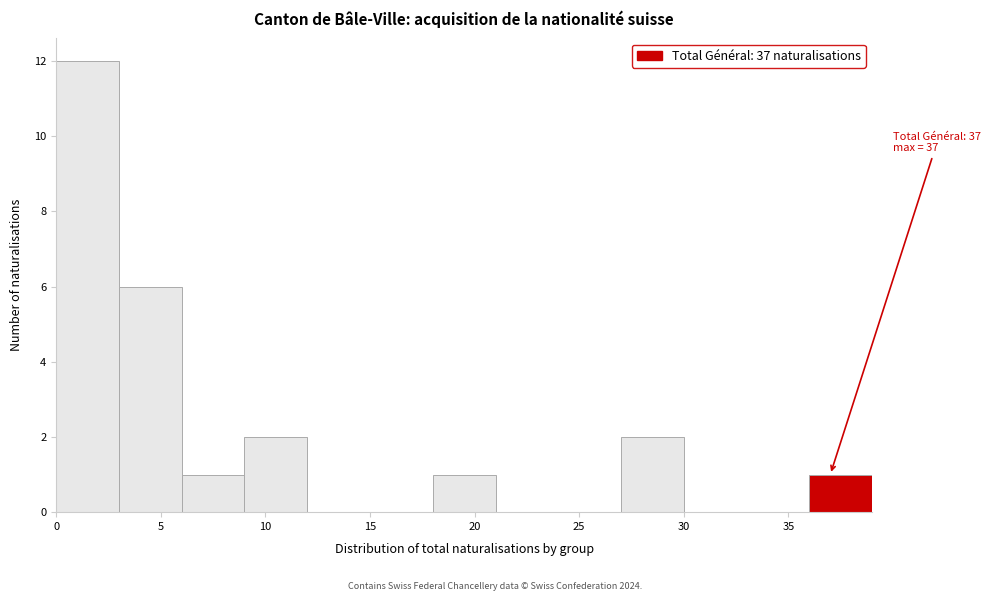

Over which range of the x-axis is the bar tallest?

0 to 3